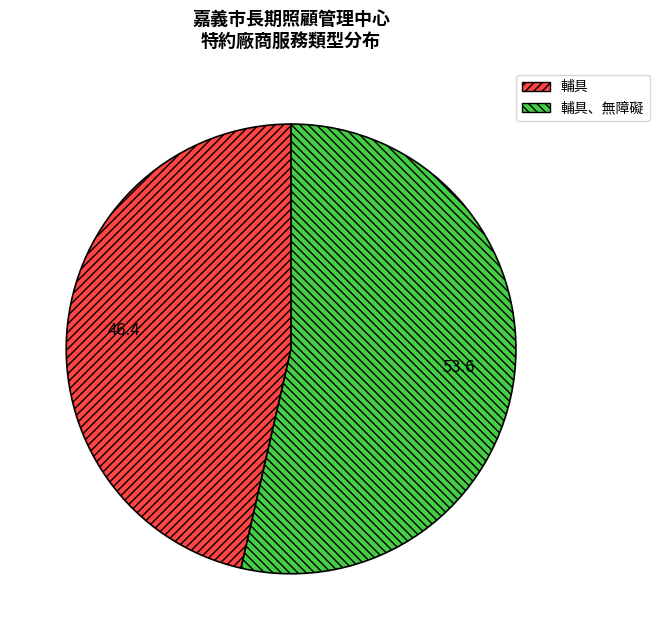

Is the sum of 輔具 and 輔具、無障礙 greater than half?

Yes